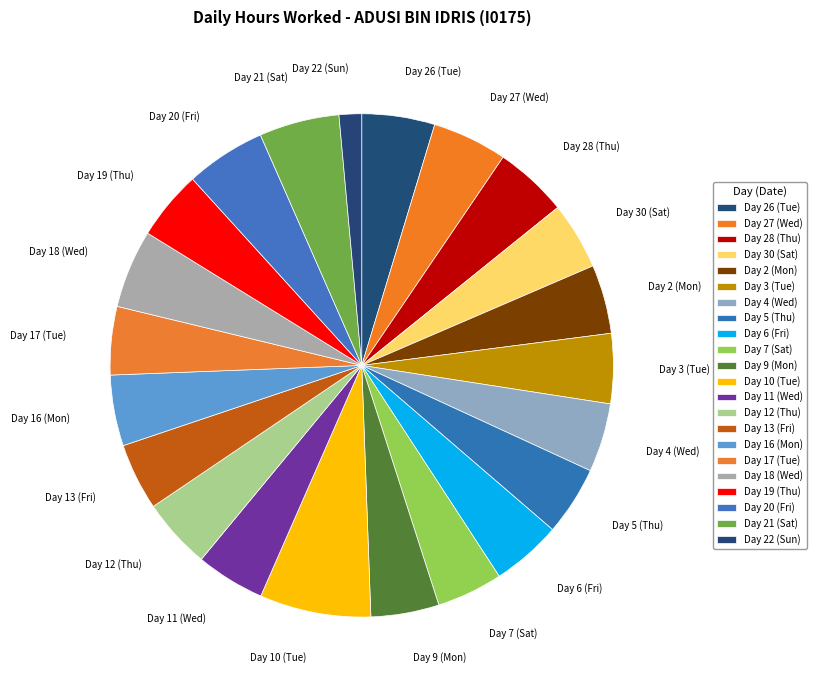

Is there any slice that represents more than half of the pie?

No